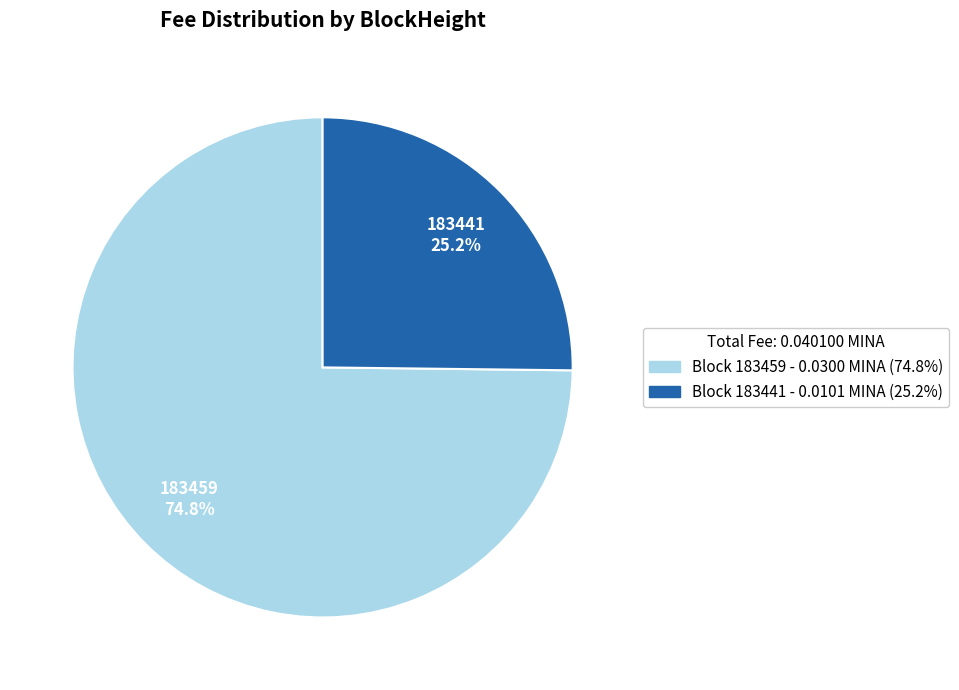

Is there a majority slice in this chart?

Yes